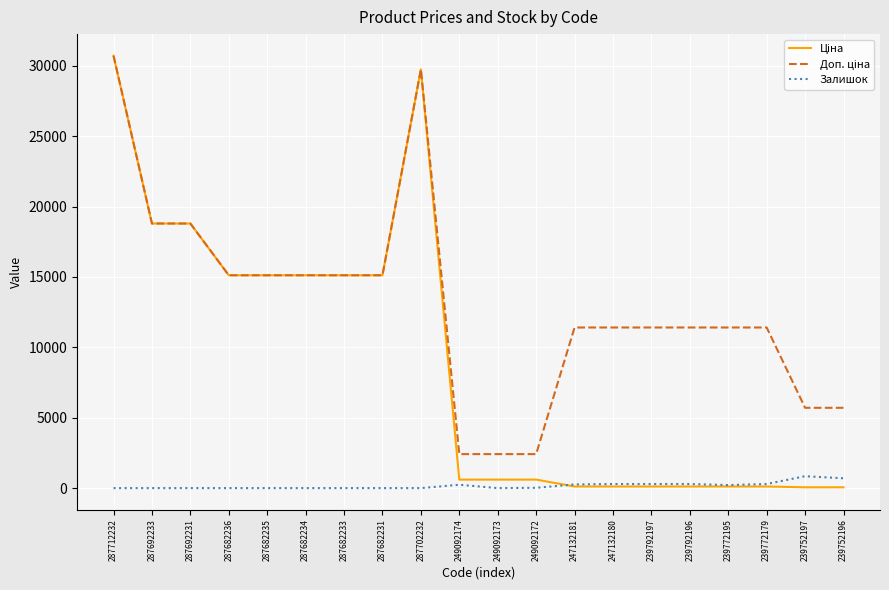

The value of Залишок at 287682236 is 0.0. True or false?

True